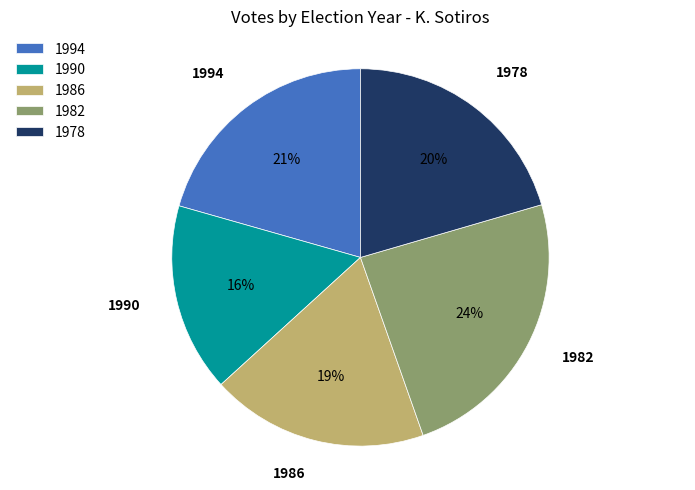

Is 1978 the majority of the pie?

No